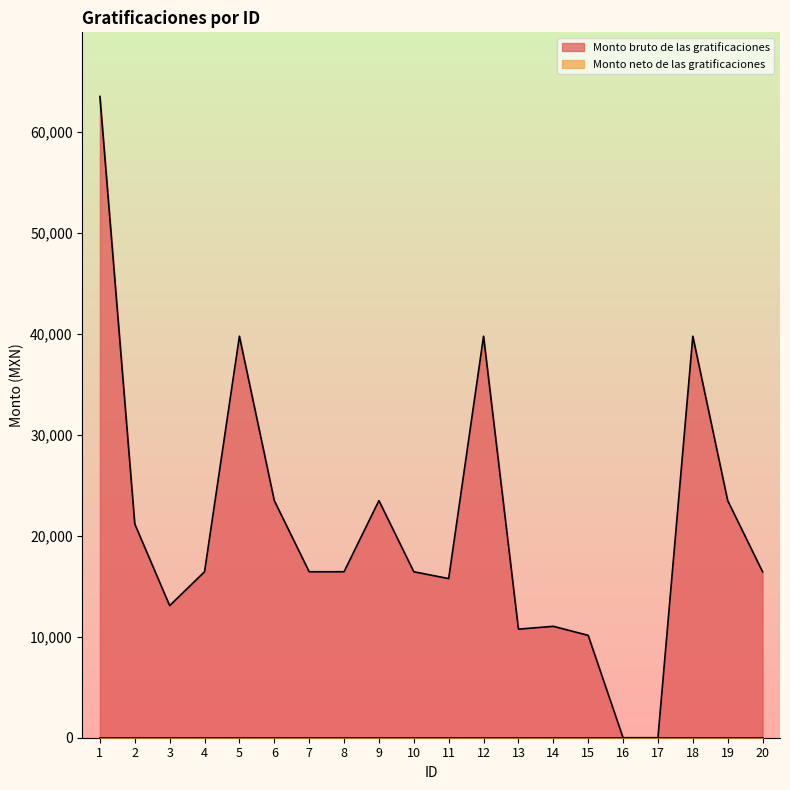

At which label is the value closest to 31775?

5